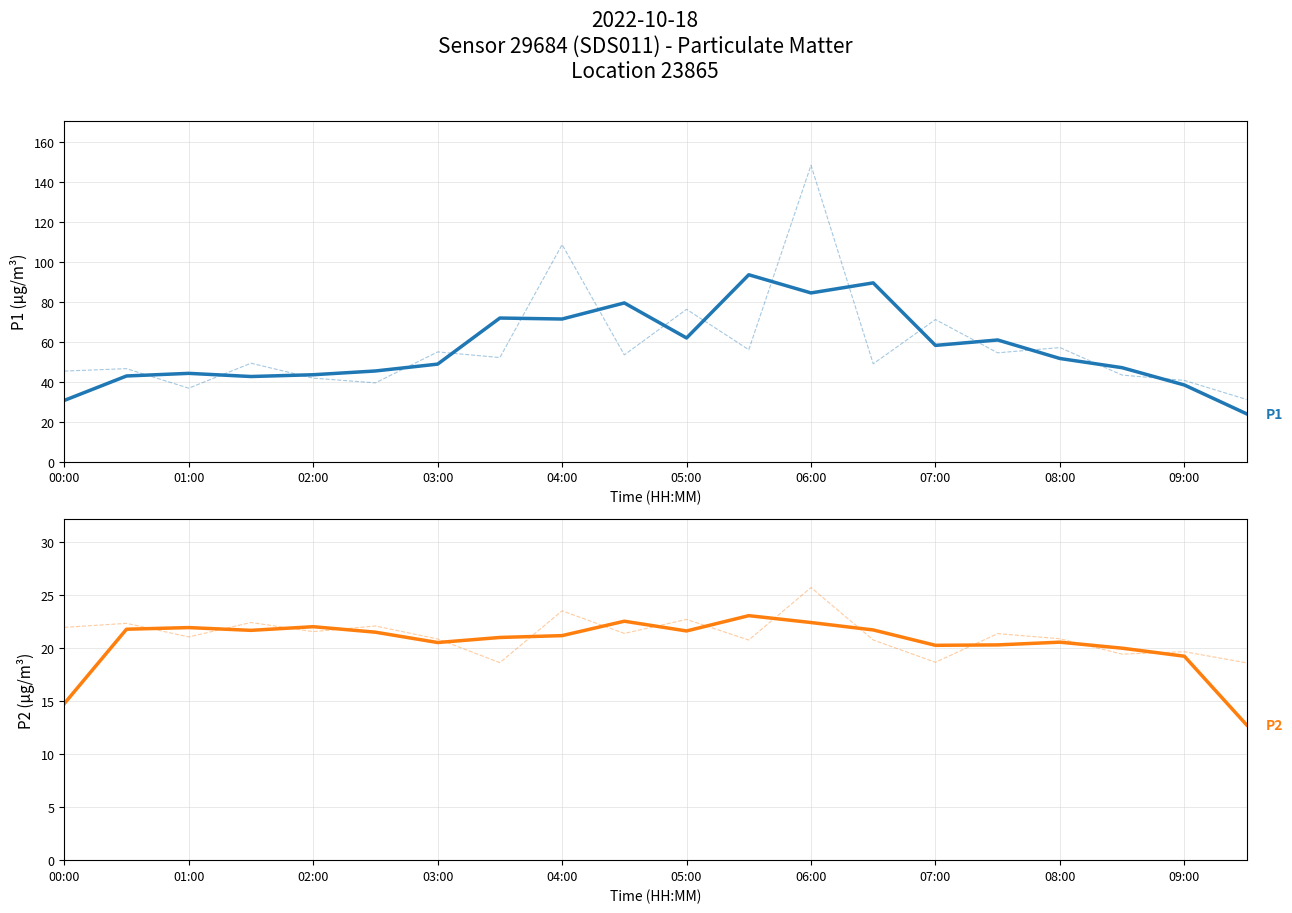

How many lines are shown in the chart?

2